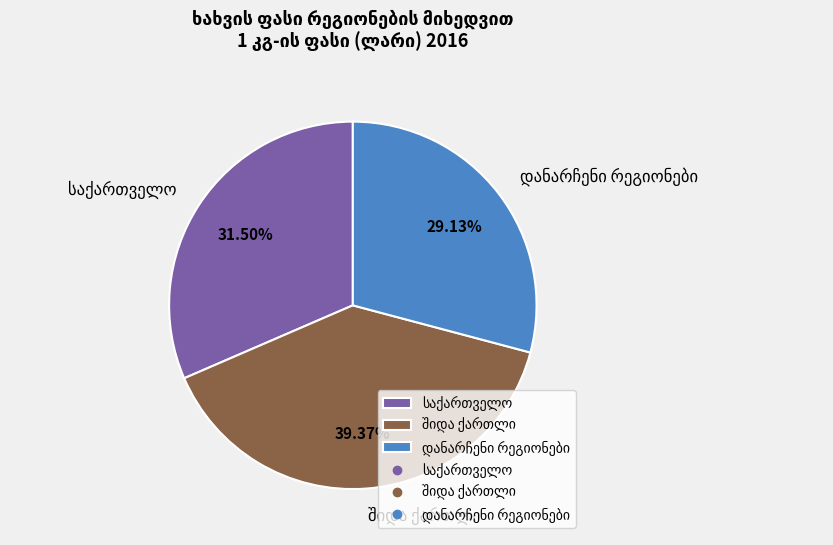

Count the number of slices in the pie.

3